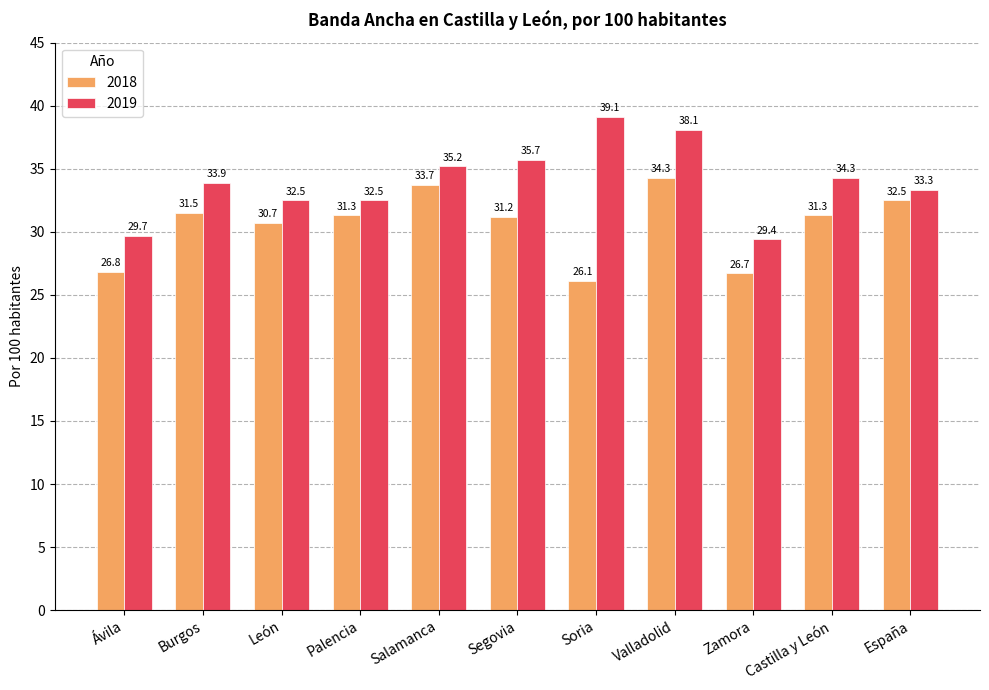

At which label is 2019 closest to 34?

Burgos